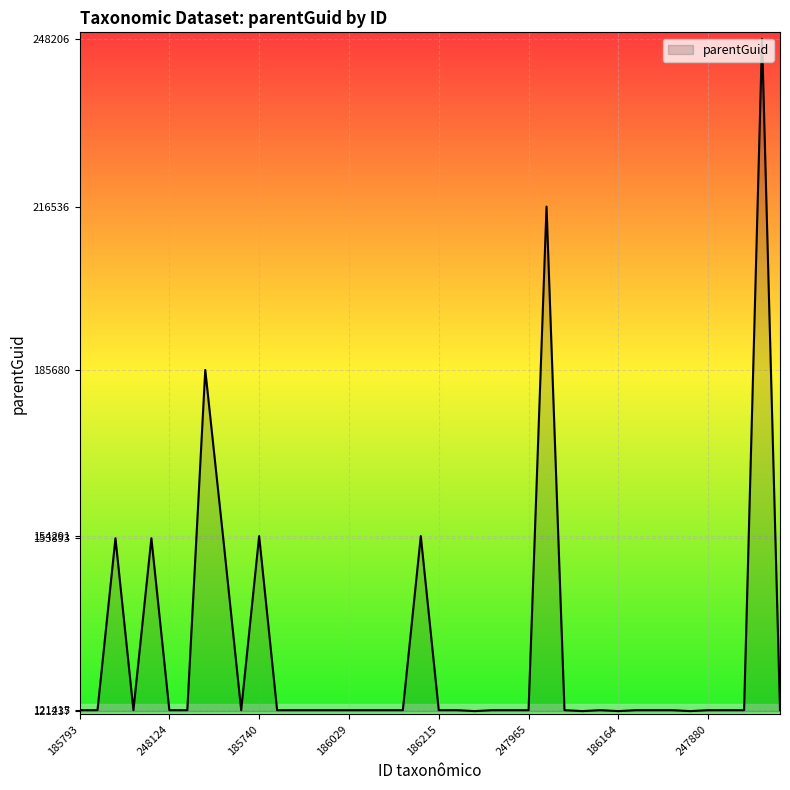

What is the difference between the maximum and minimum values?

126969